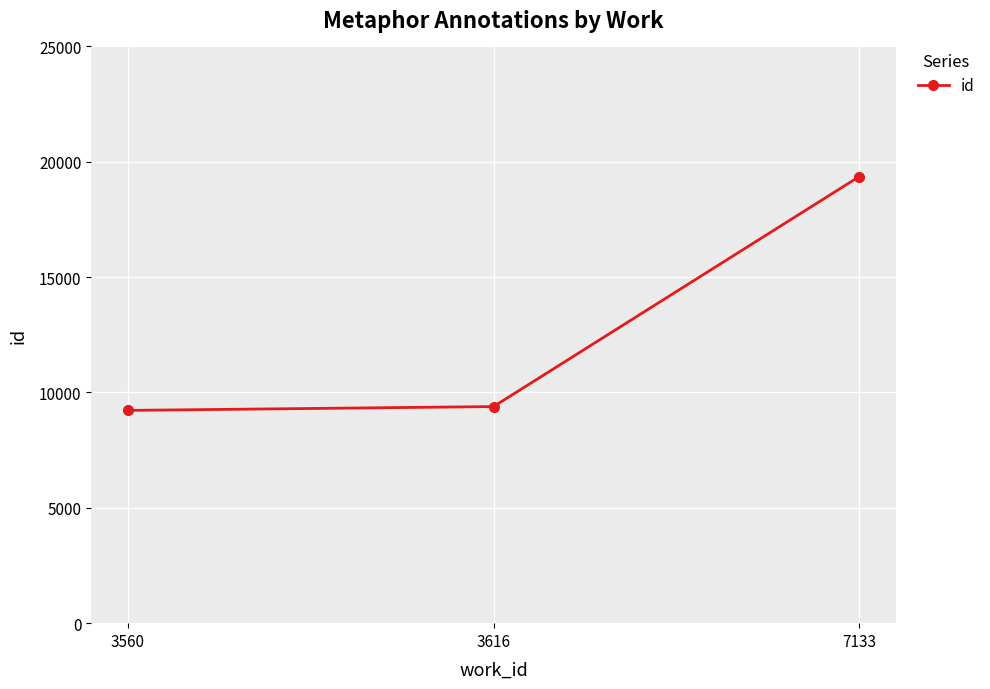

Where is the data nearest to the value 14291?

3616